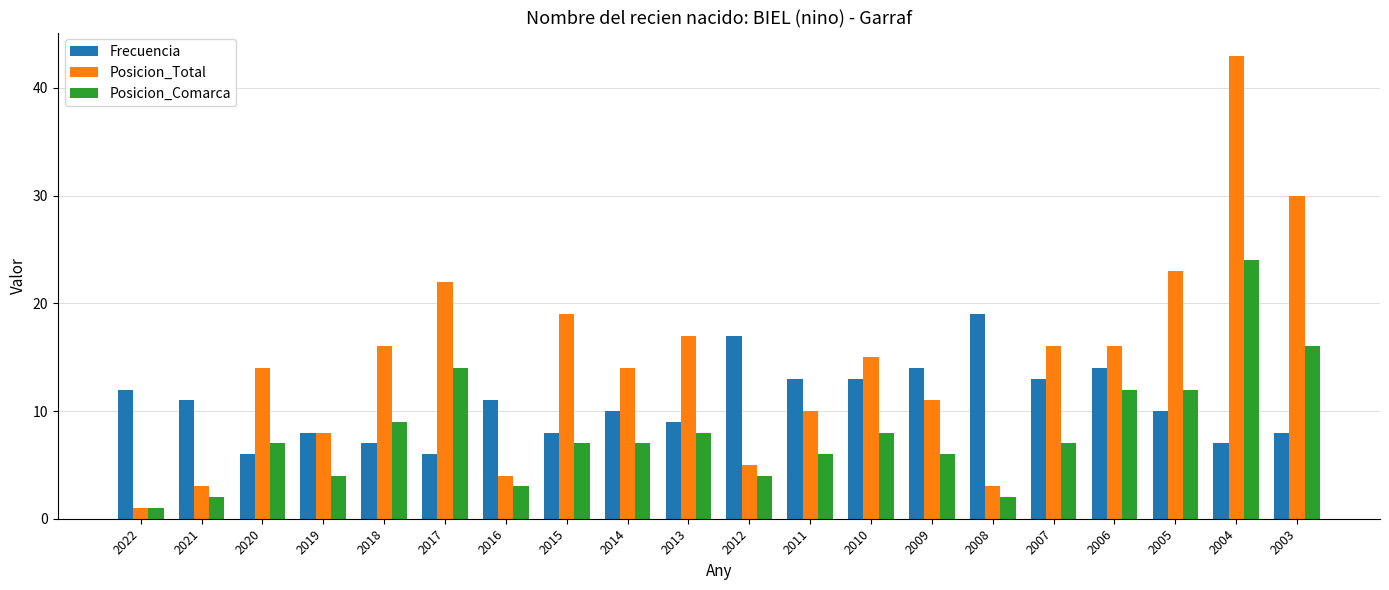

What is the total value across all series at 2010?

36